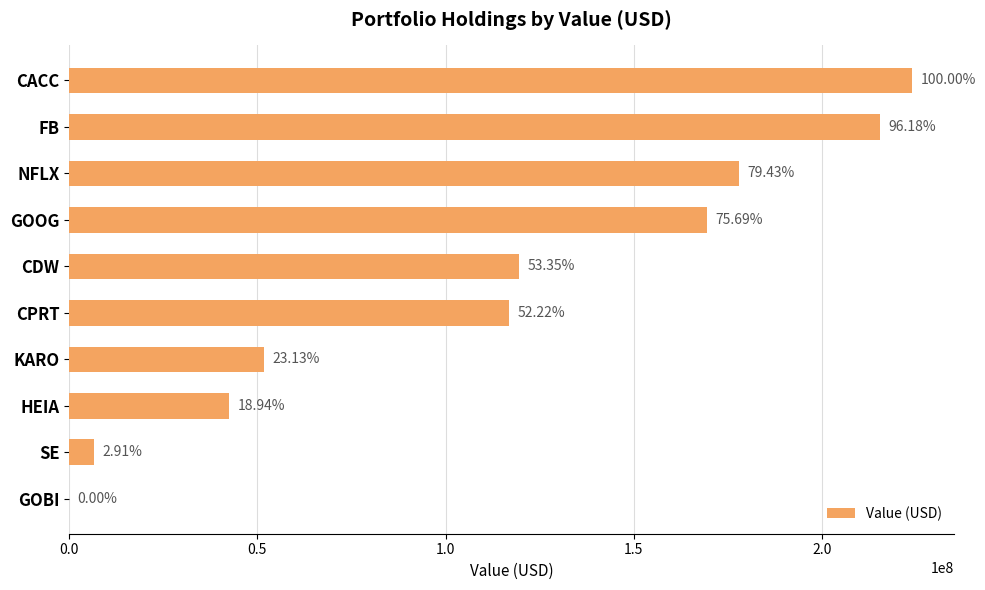

Are the bars horizontal?

Yes